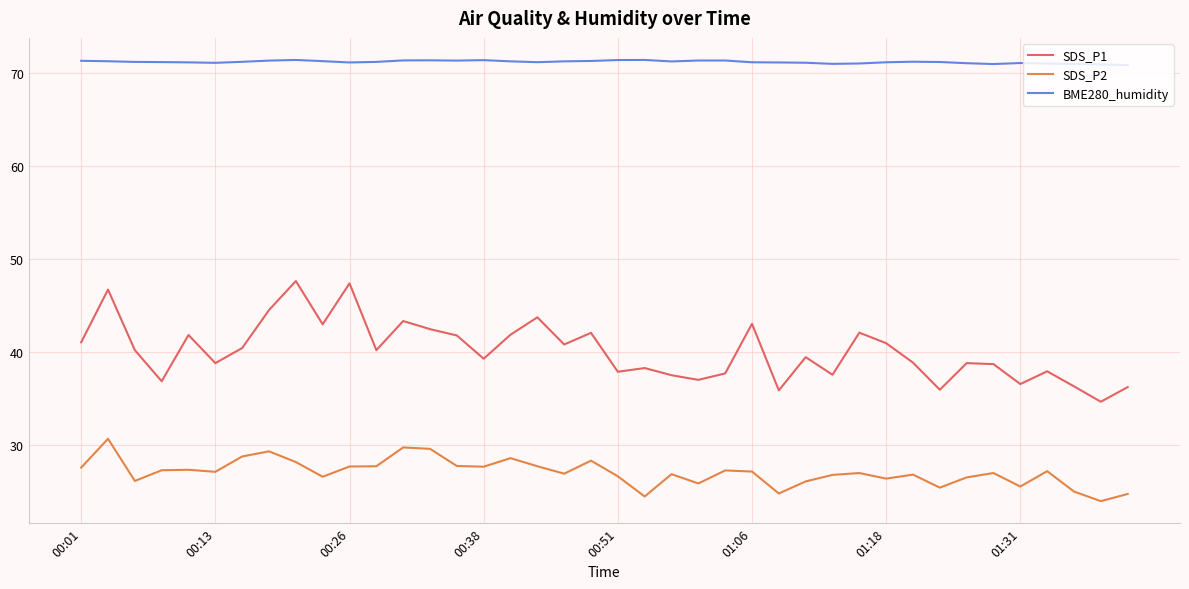

Rank the series by their maximum value, from lowest to highest.

SDS_P2, SDS_P1, BME280_humidity